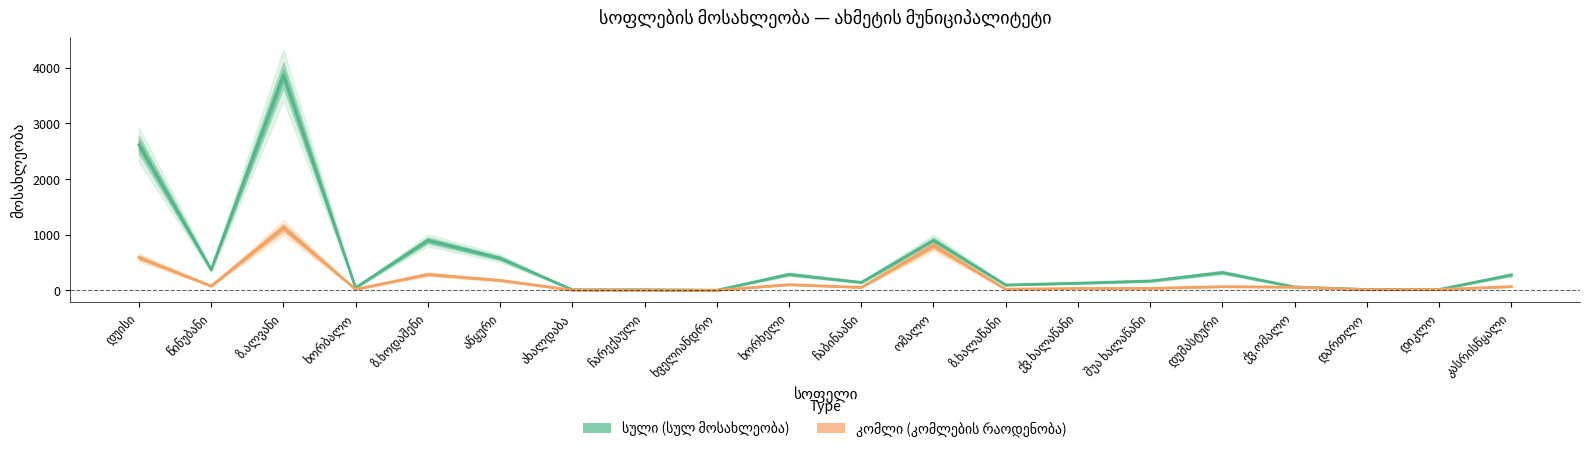

Where is the first local minimum for კომლი?

წინუბანი